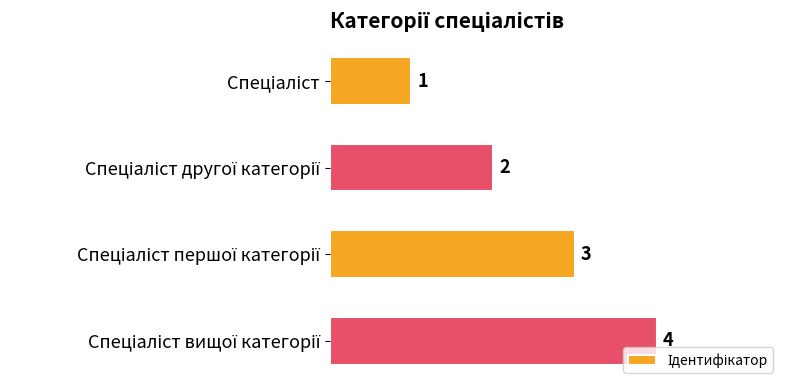

What is the minimum value shown in the chart?

1